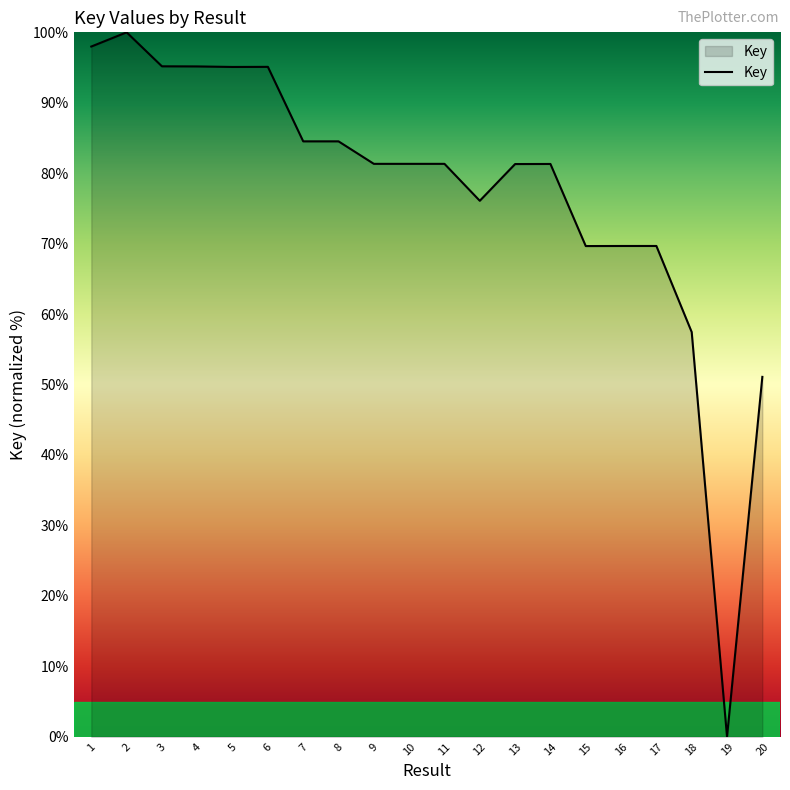

Where does the data first go above 81?

1